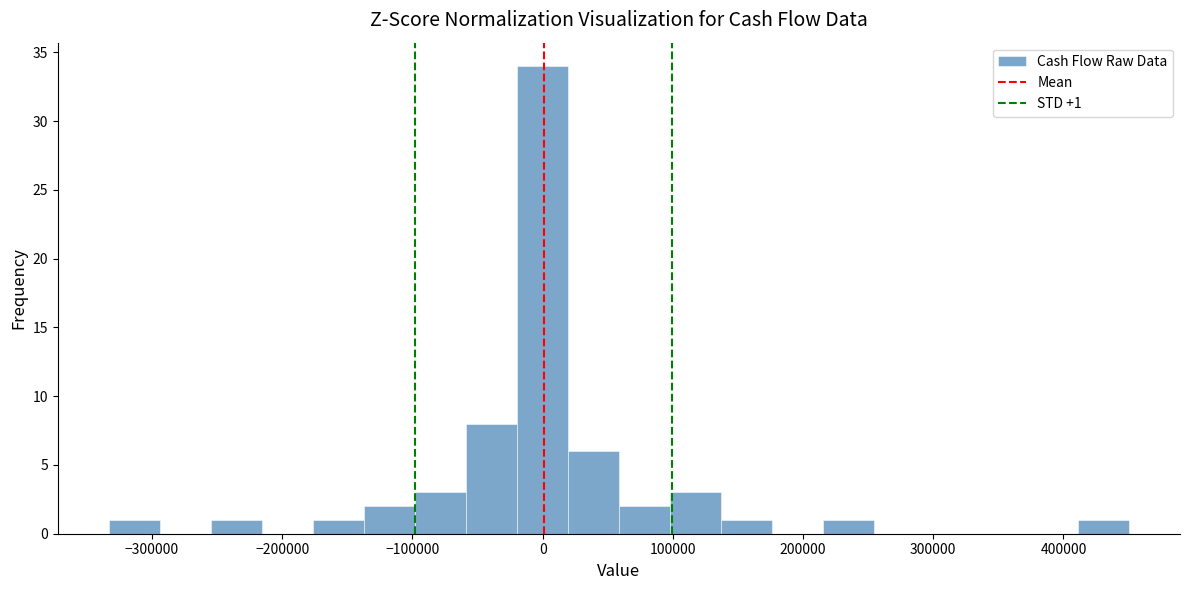

Read against the x-axis, roughly where is the centre of the tallest bar?

0